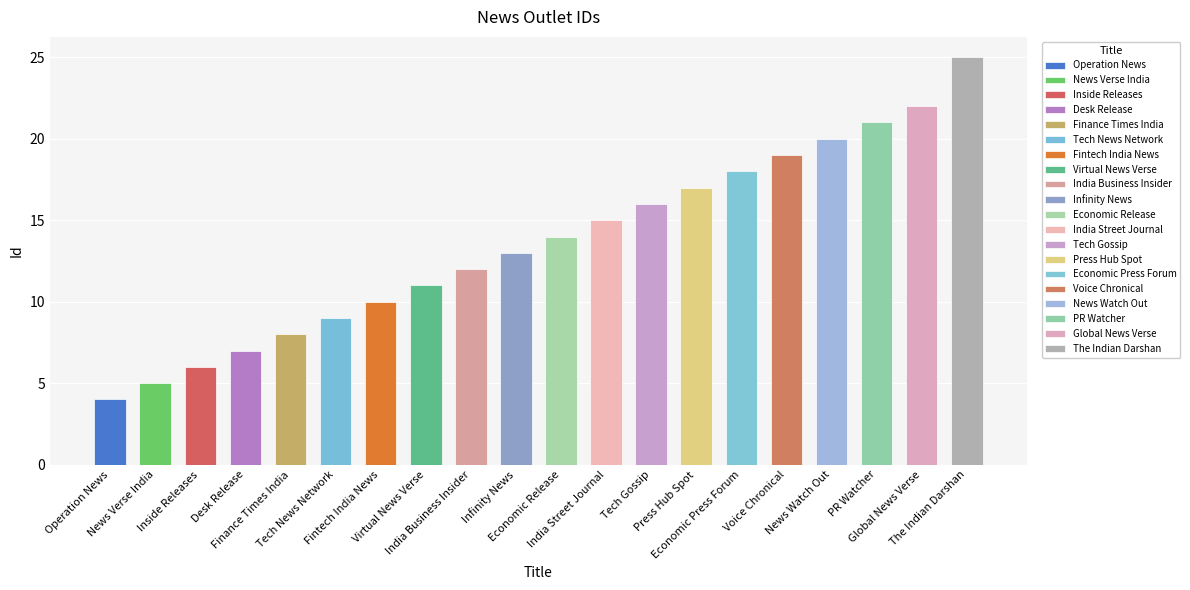

What is the sum of the values at Global News Verse and Virtual News Verse?

33